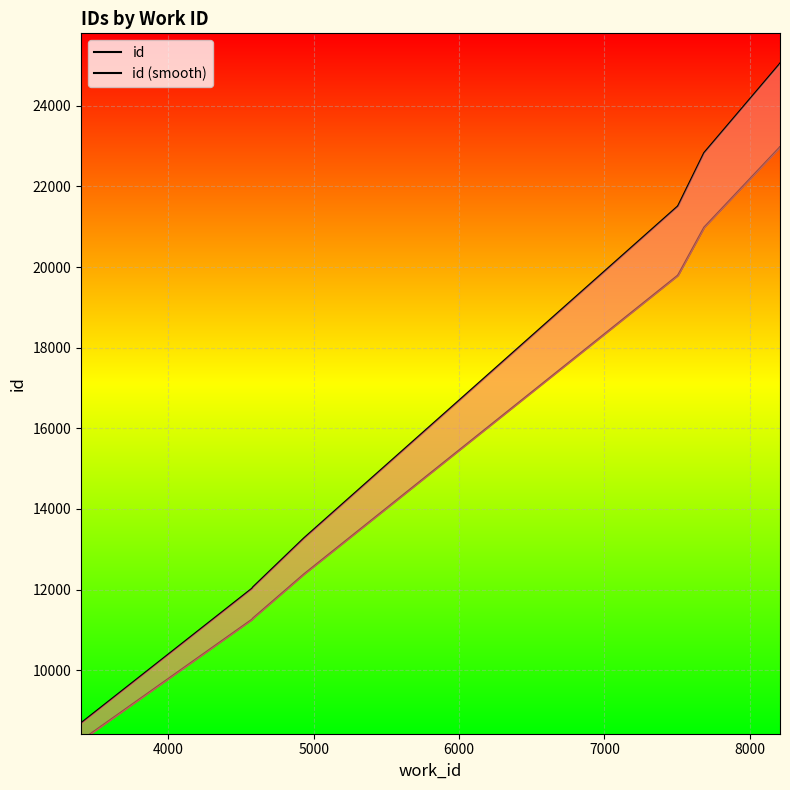

True or false: id (smooth) and id intersect in this chart.

False